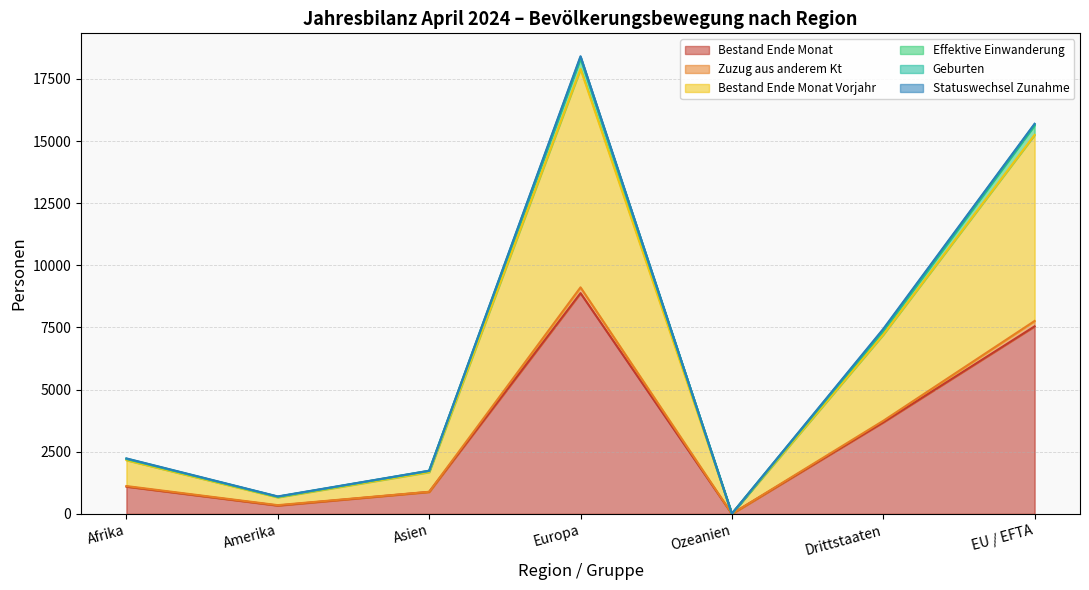

Between Amerika and Ozeanien, which series saw the biggest shift?

Bestand Ende Monat Vorjahr